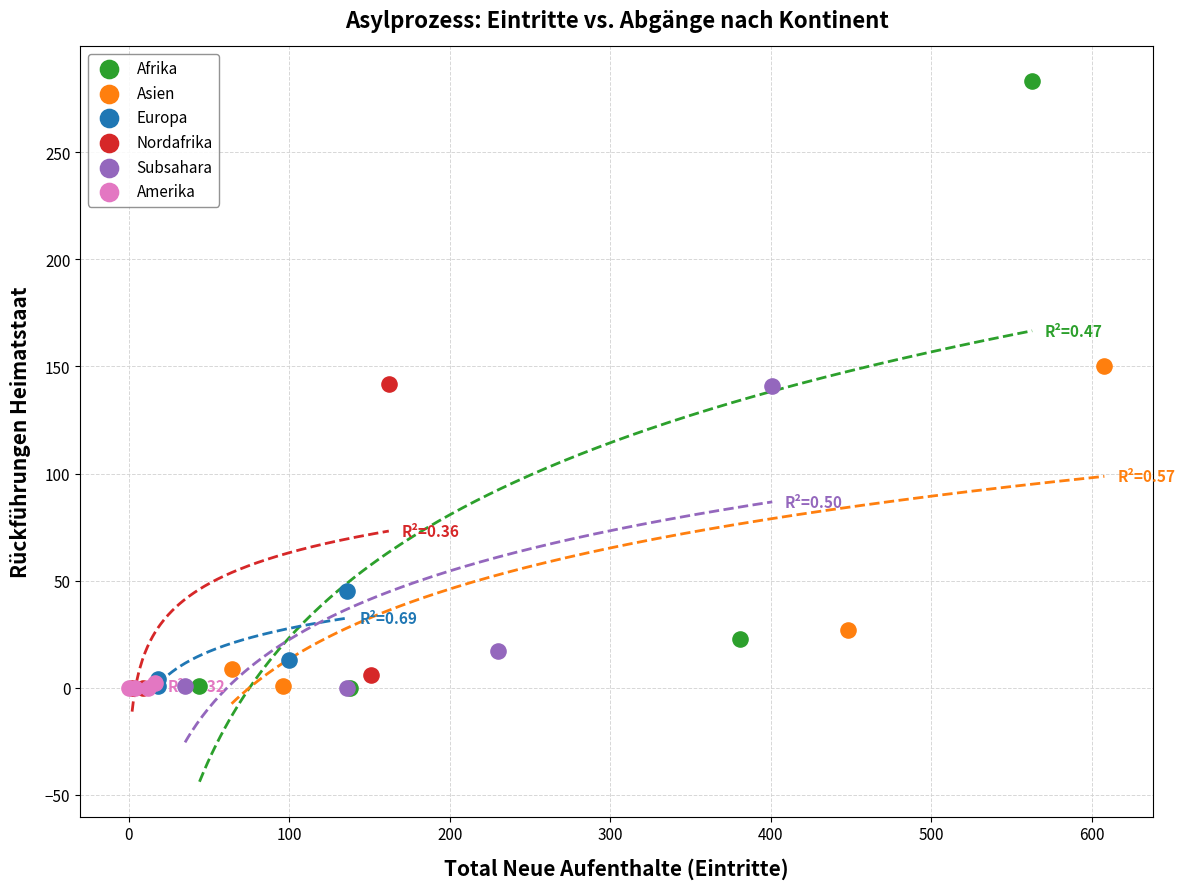

What are all the series names shown in the legend?

Afrika, Asien, Europa, Nordafrika, Subsahara, Amerika